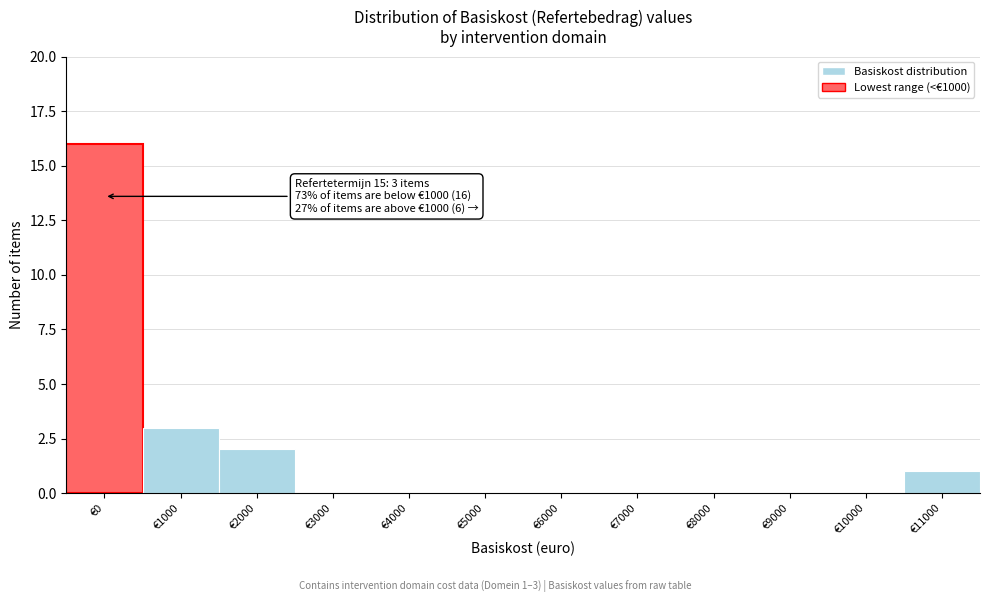

Reading left to right, transcribe all the data shown in this chart.

€0=16	€1000=3	€2000=2	€3000=0	€4000=0	€5000=0	€6000=0	€7000=0	€8000=0	€9000=0	€10000=0	€11000=1